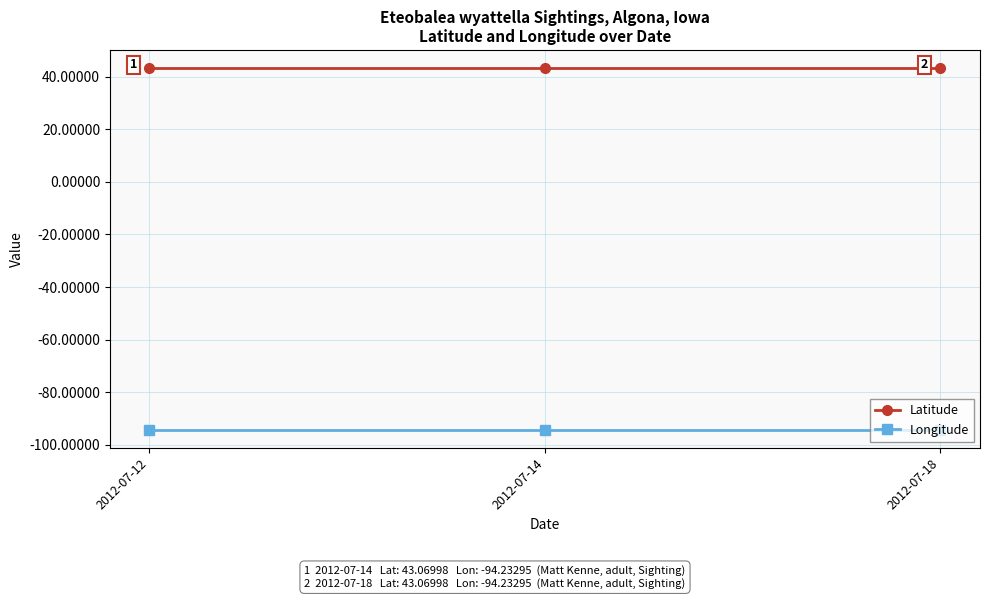

What is the spread (max minus min) of values at 2012-07-18?

137.3